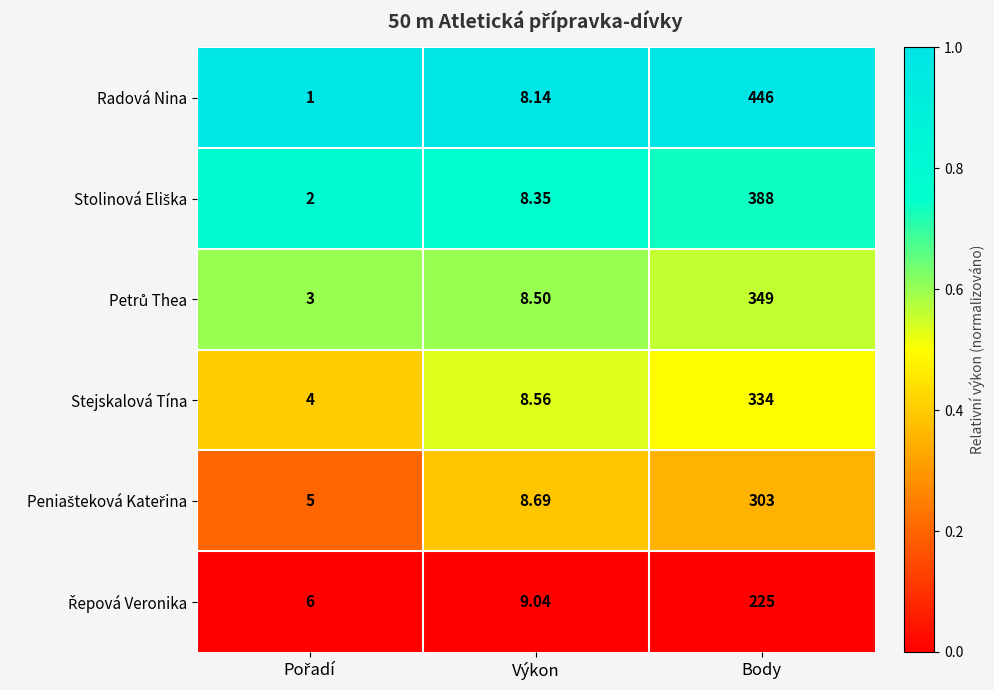

At which category is the sum across all series the highest?

Body